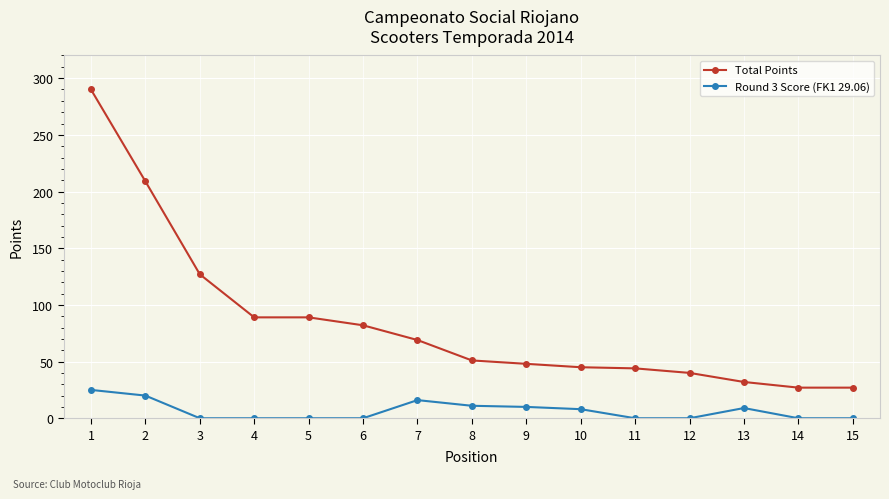

The Total Points series shows 22 at 12. True or false?

False